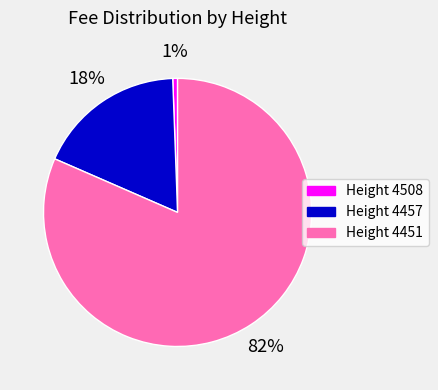

Is there a majority slice in this chart?

Yes